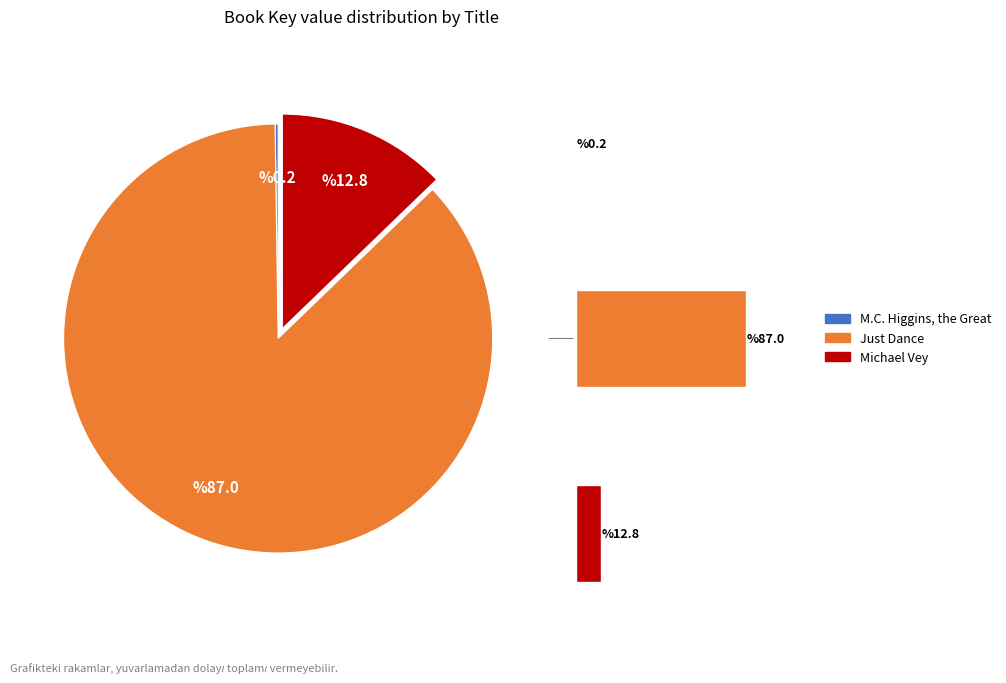

Rank the categories by value from lowest to highest.

M.C. Higgins, the Great, Michael Vey, Just Dance